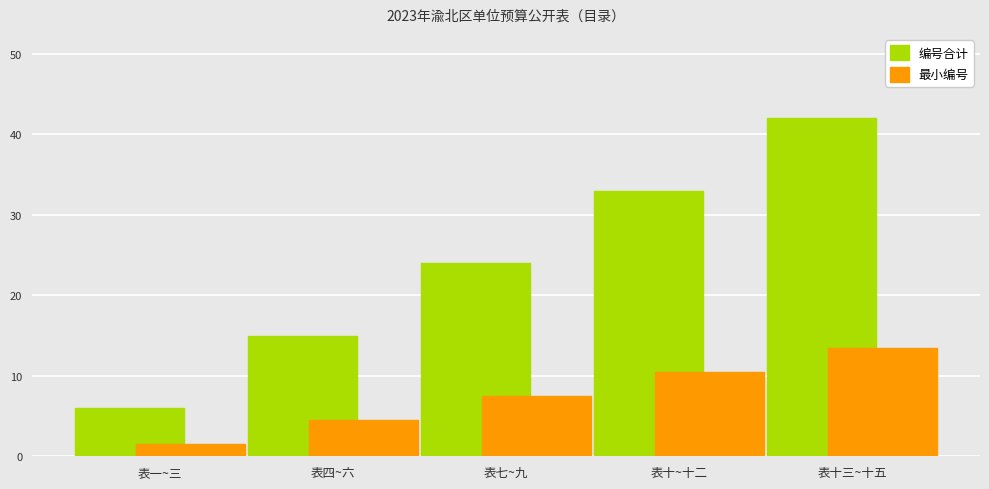

How many values in the 编号合计 series are below 24?

2